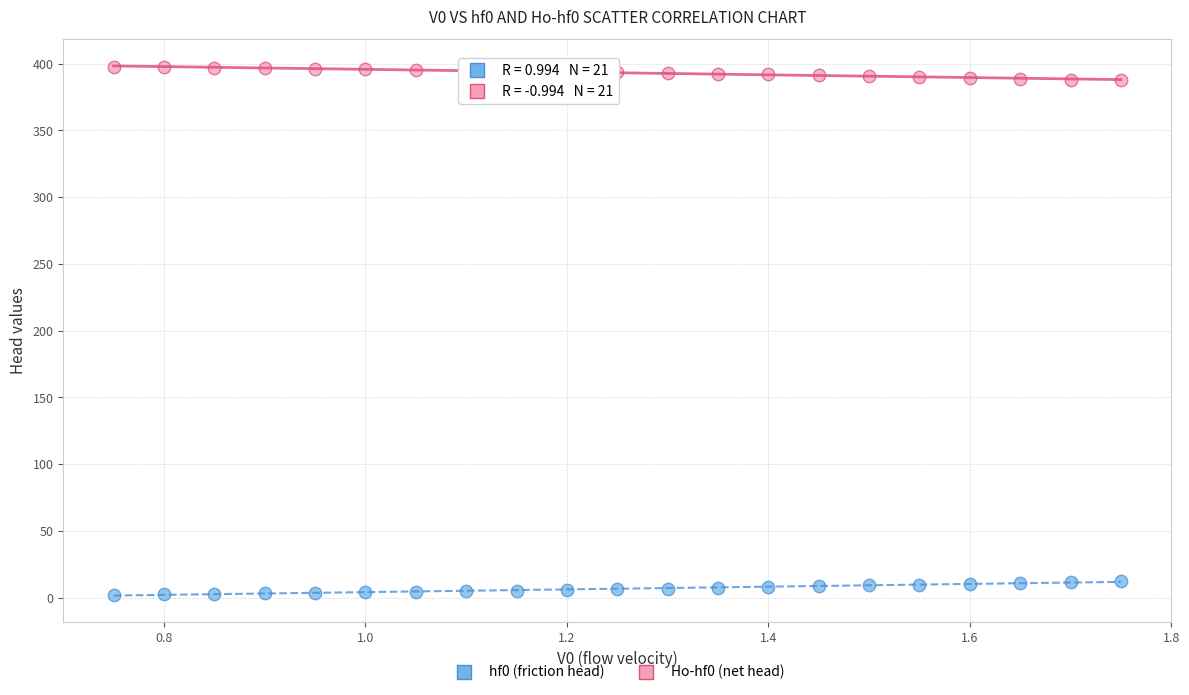

Which series contains the lowest Y value?

hf0 (friction head)